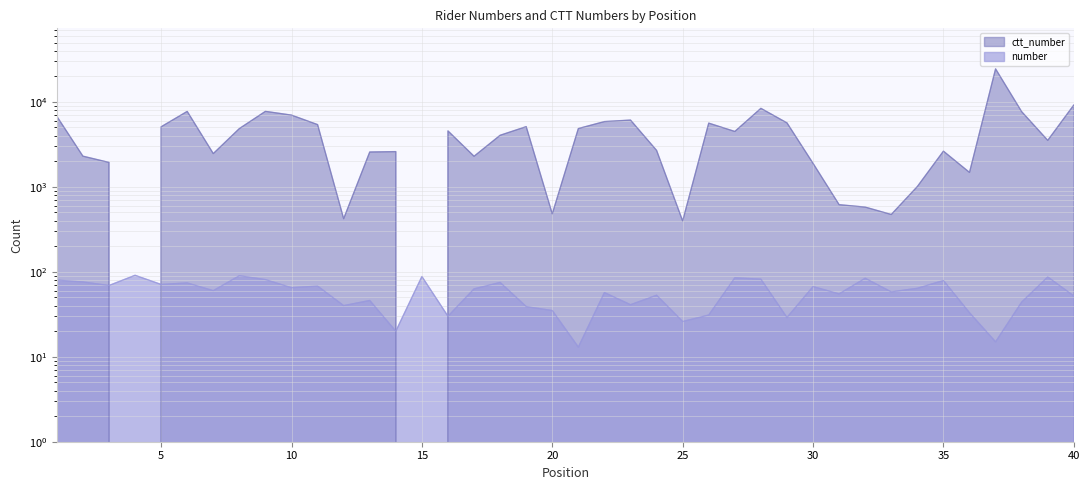

True or false: ctt_number has more than 2 points higher than both neighbors.

True